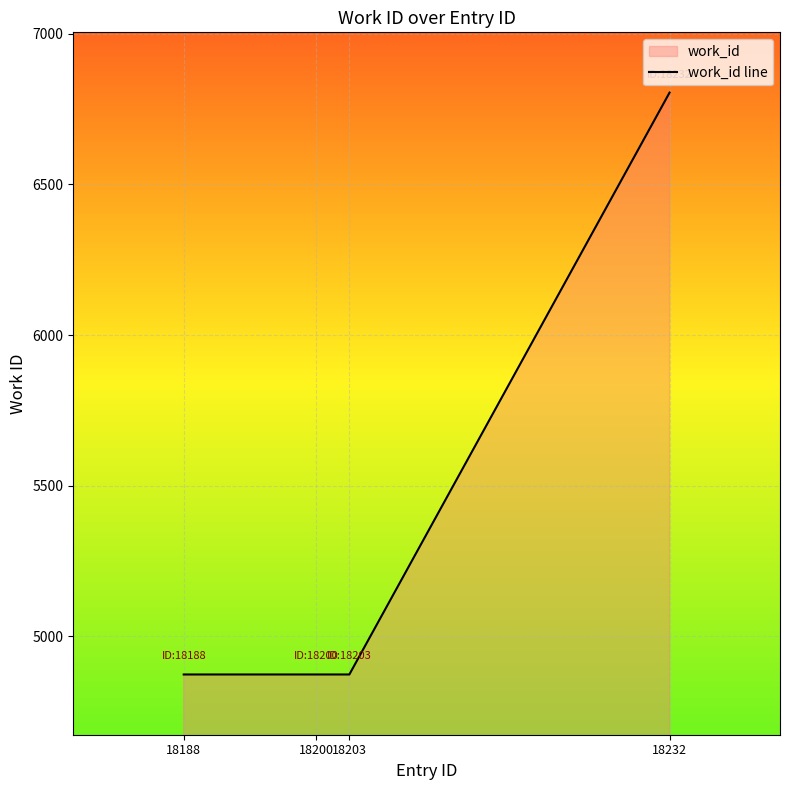

True or false: there are more than 1 points higher than both neighbors.

False